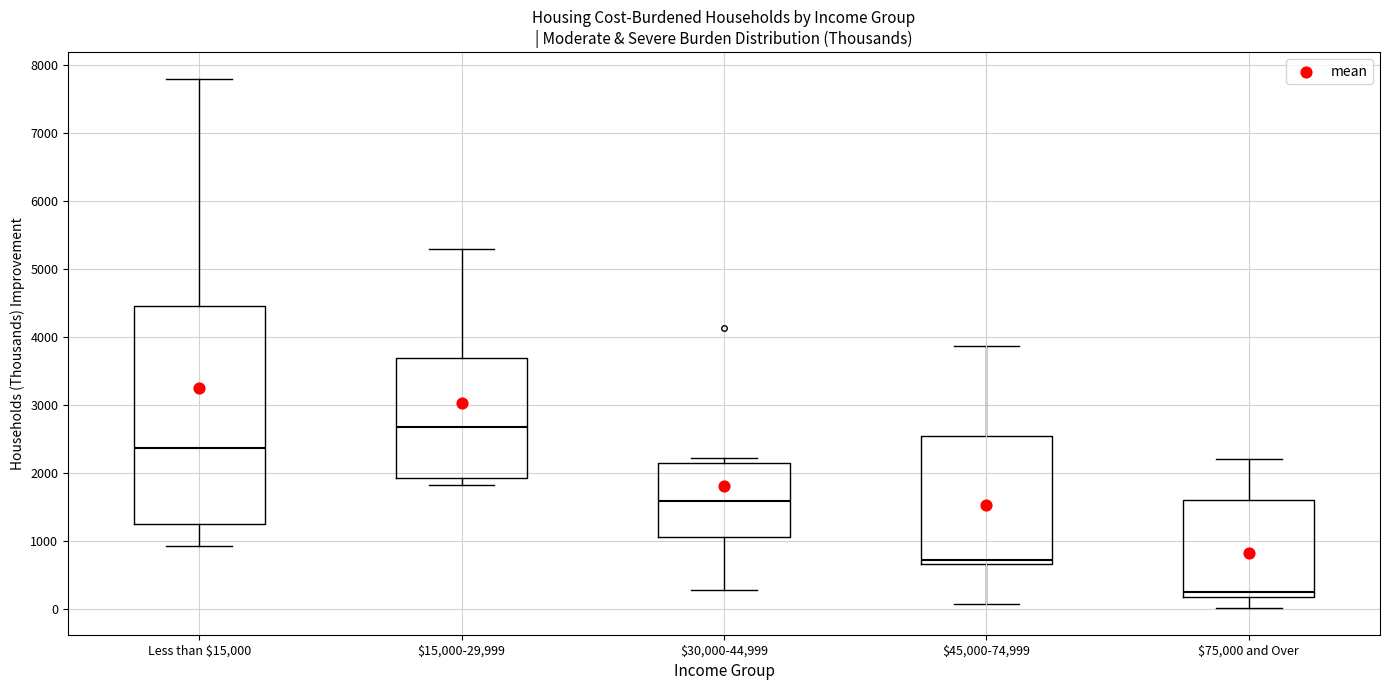

Which box has the lowest median line?

$75,000 and Over